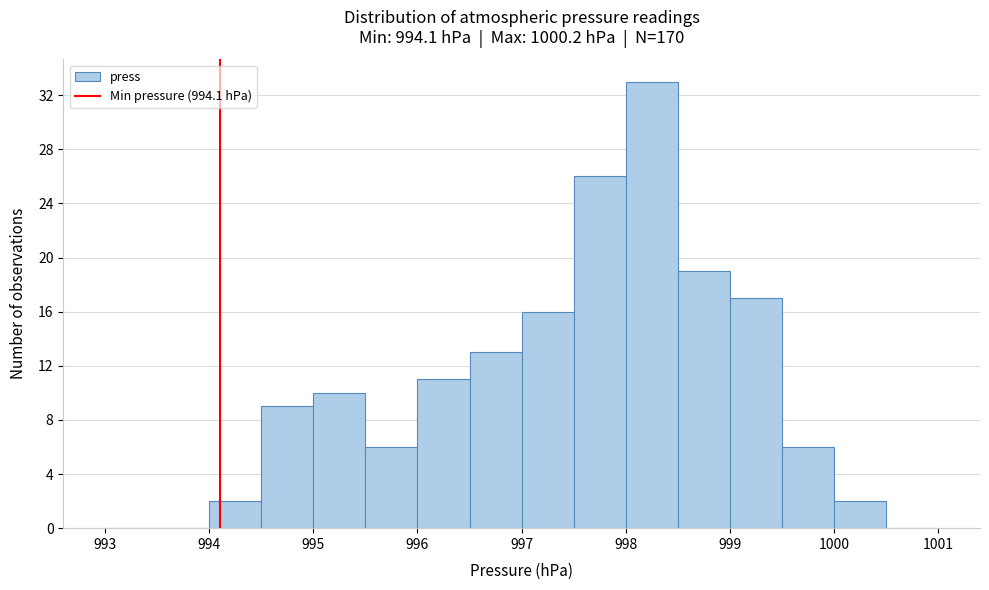

What is the height of the bar covering 999.5 to 1000.0 on the x-axis? The values are not printed on the chart, so give them approximately, as read against the axis.

6